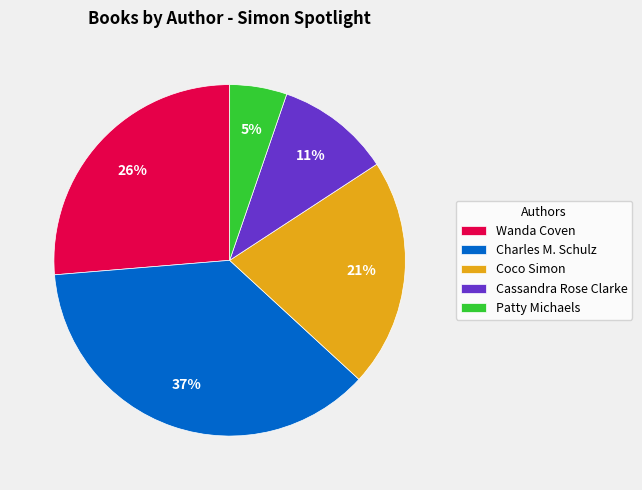

Between Charles M. Schulz and Coco Simon, which is larger?

Charles M. Schulz